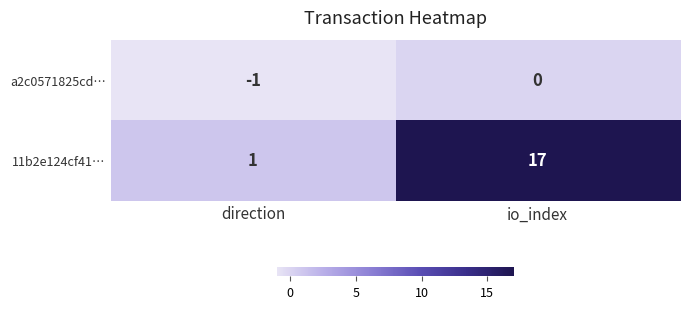

The value of 11b2e124cf41… at io_index is 7. True or false?

False